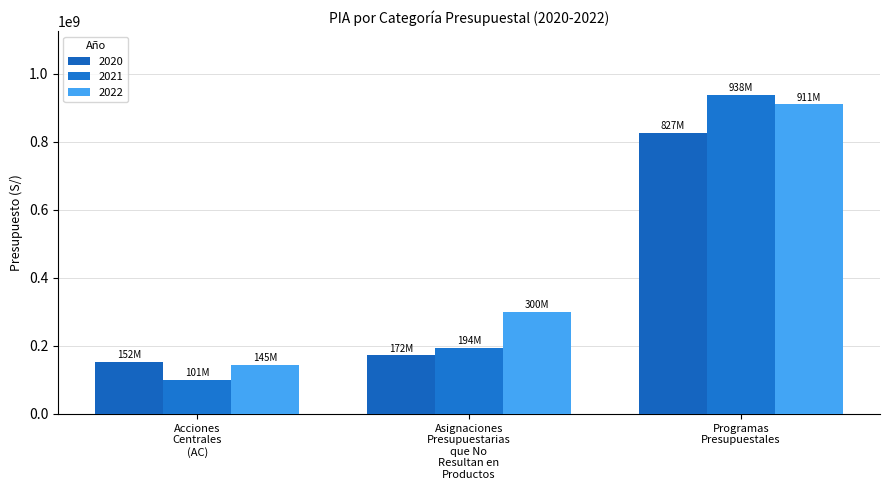

How many data points in 2022 are less than 299712336?

1